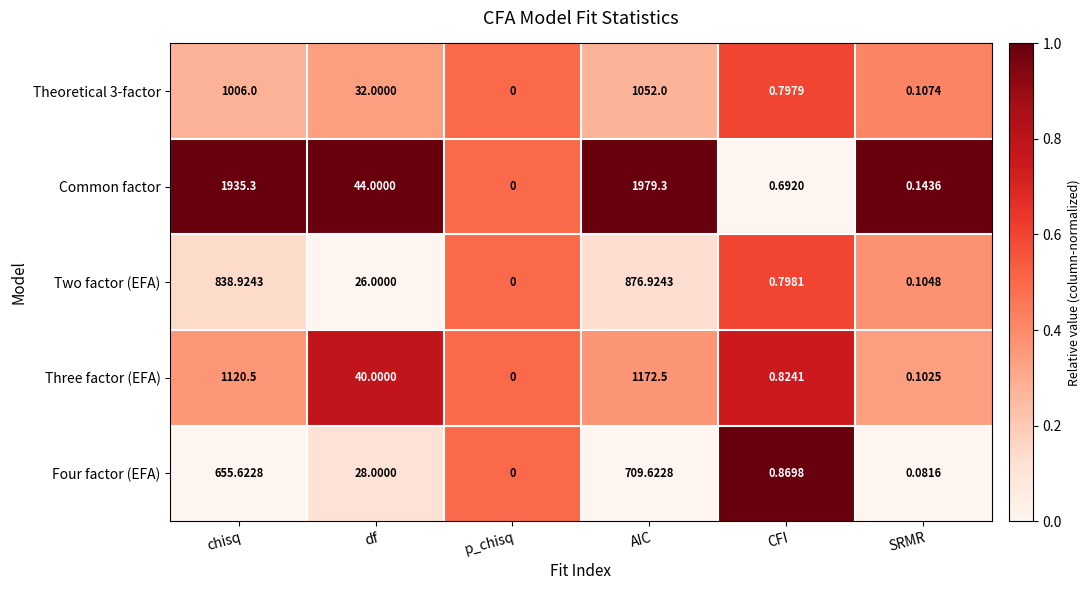

Between chisq and AIC, which series saw the biggest shift?

Four factor (EFA)